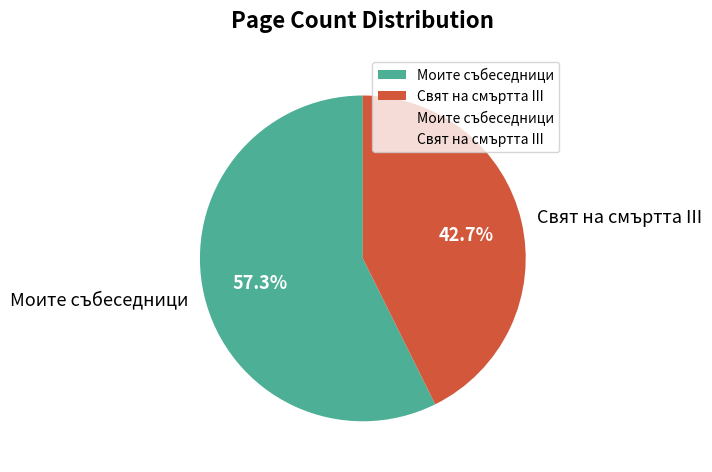

Is there a majority slice in this chart?

Yes